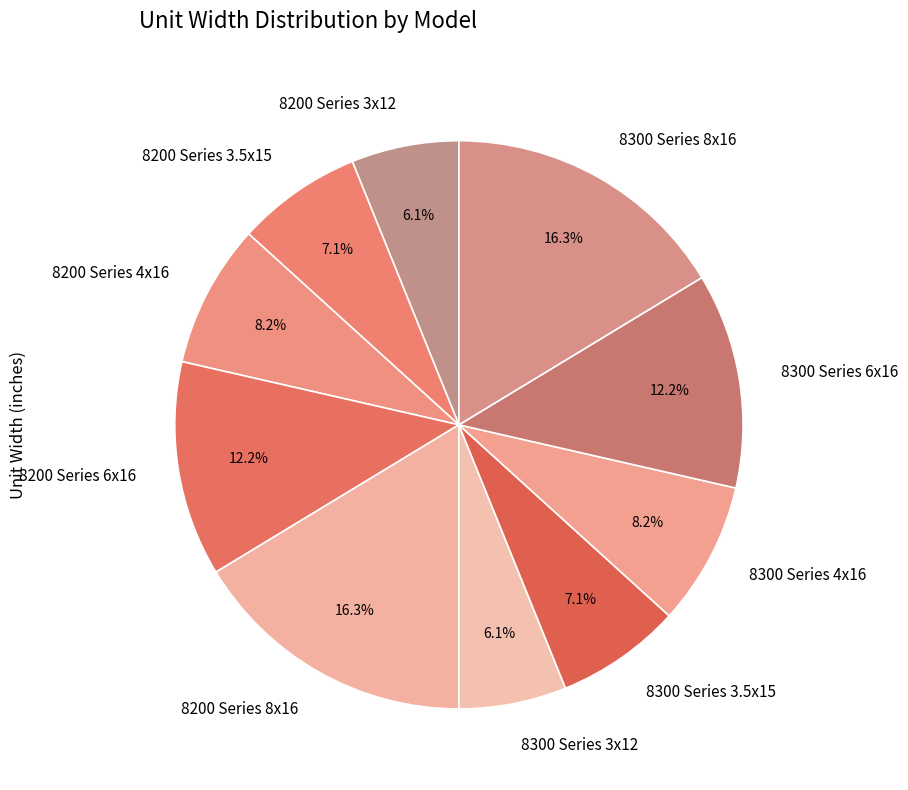

Approximately how many times larger is the value at 8200 Series 4x16 compared to 8300 Series 8x16?

0.5